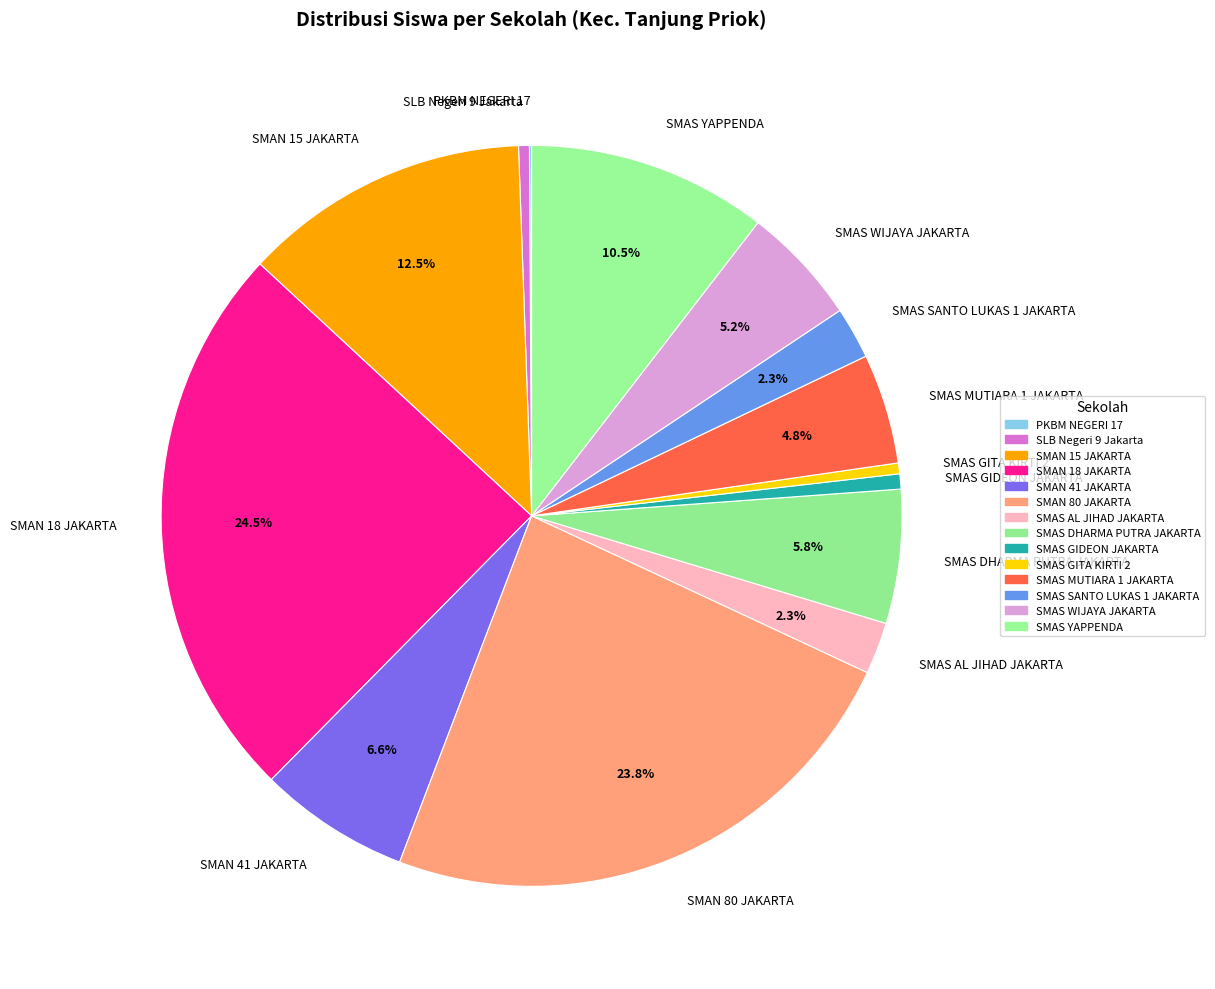

Is there any slice that represents more than half of the pie?

No